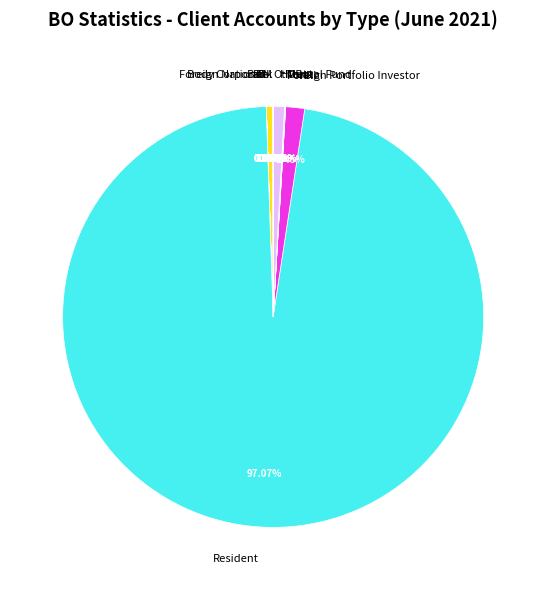

What is the largest slice in the pie chart?

Resident